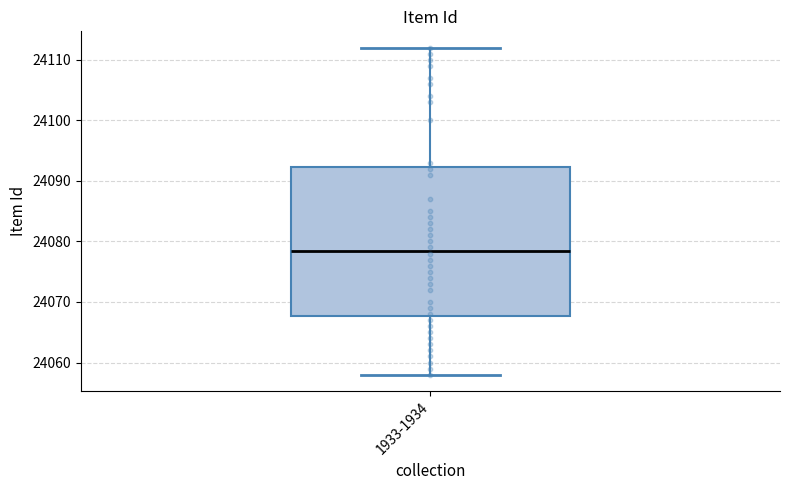

Read this box plot against the y-axis: the position of the median line, the range covered by the box, and the ends of both whiskers. The values are not printed on the chart, so give them approximately, as read against the axis.

median 24079, box 24068 to 24092, whiskers 24058 to 24112